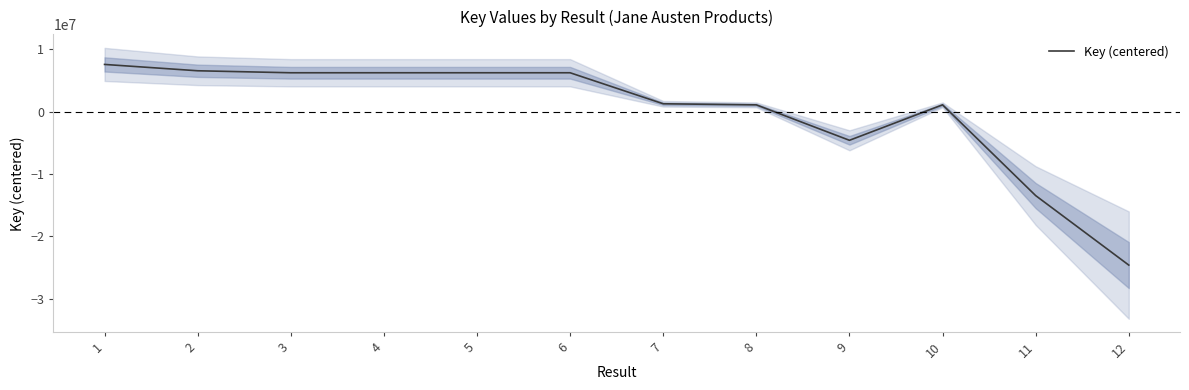

What is the difference between the values at 1 and 8?

6481506.0